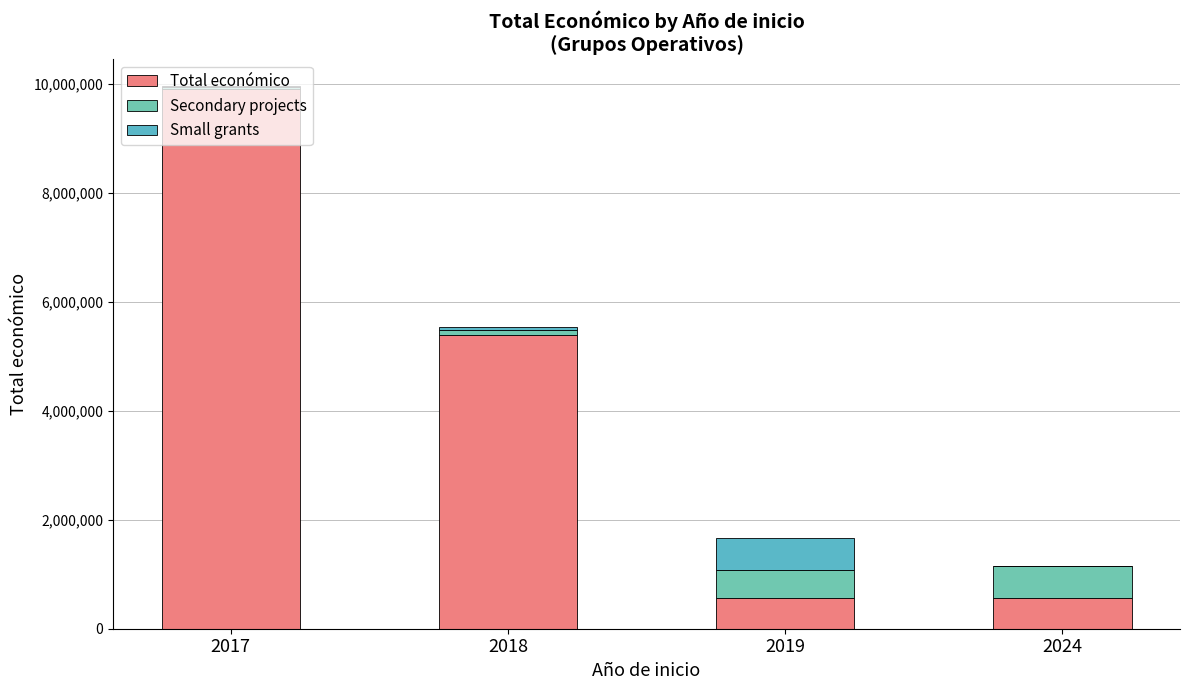

Does the chart contain stacked bars?

Yes